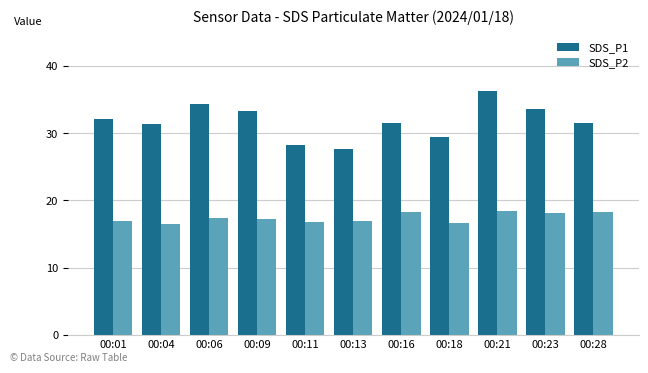

How many values in the SDS_P1 series exceed 31?

8